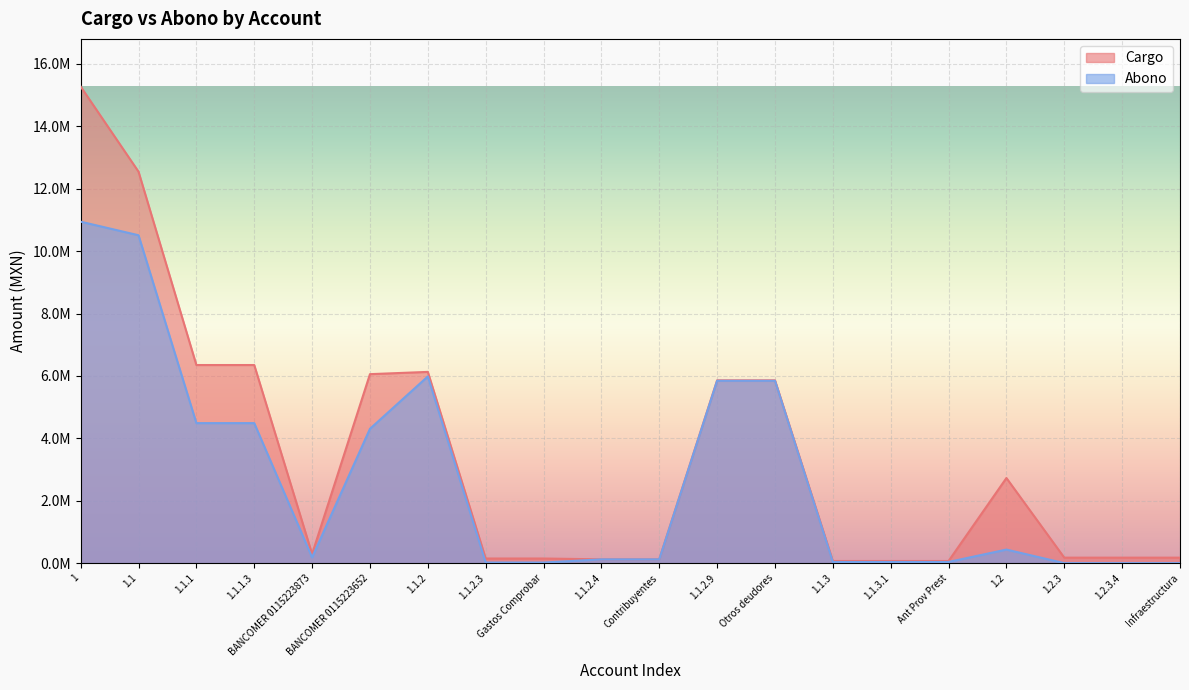

True or false: Cargo and Abono cross at least once.

False